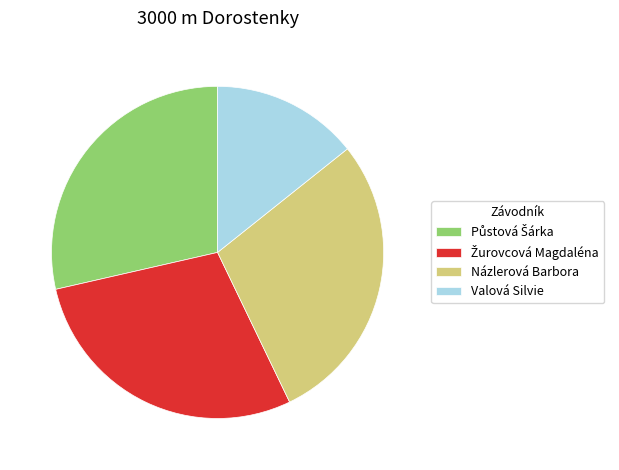

Is it true that Názlerová Barbora is 29% of the pie?

True